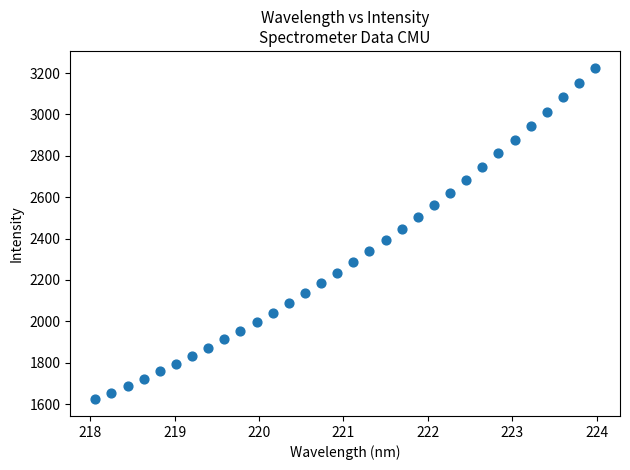

What is the range of Y values (max minus min)?

1604.1